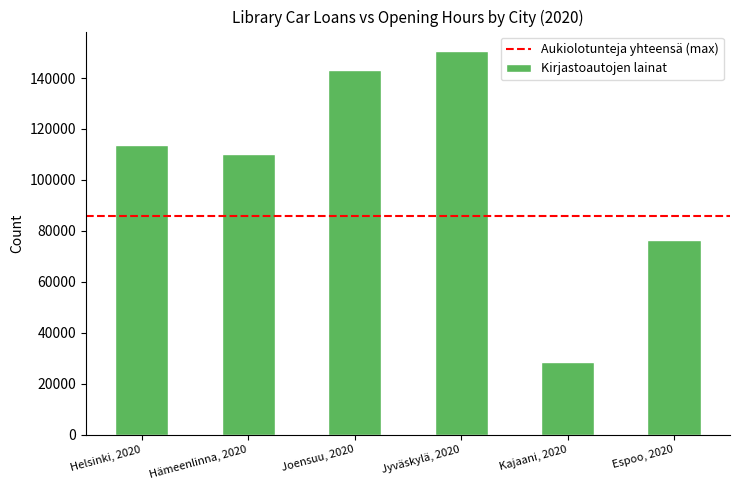

Between Espoo, 2020 and Jyväskylä, 2020, which is larger?

Jyväskylä, 2020